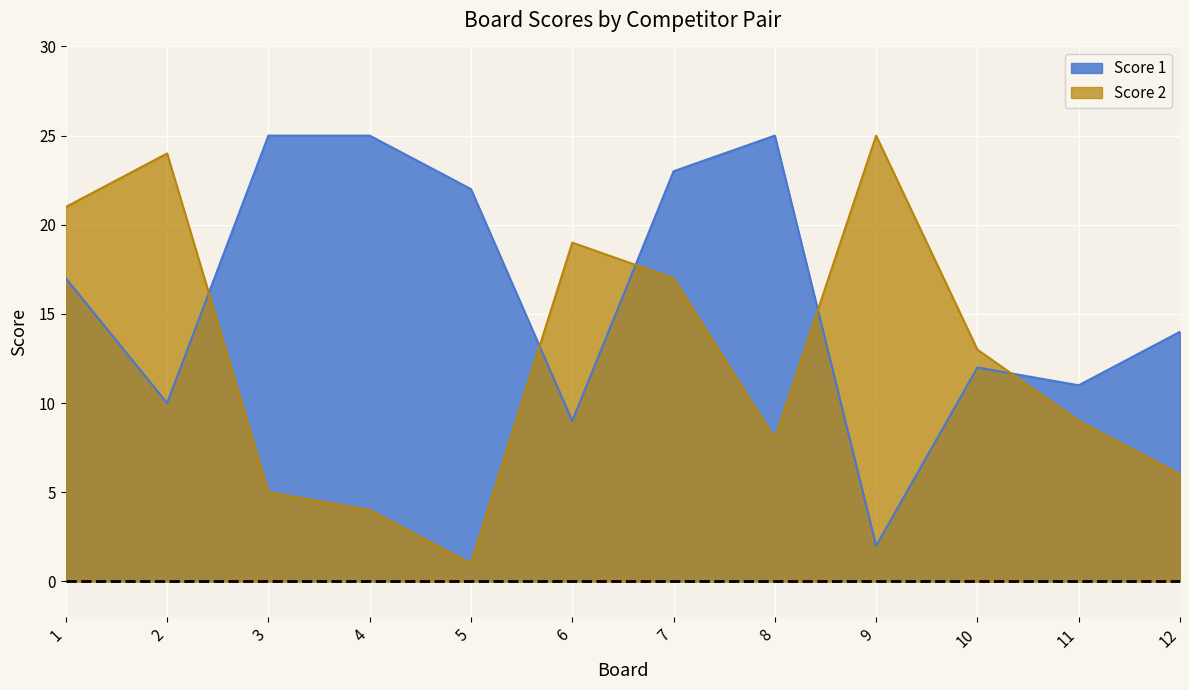

Is the value of Score 1 at 1 greater than the value of Score 2 at 7?

No